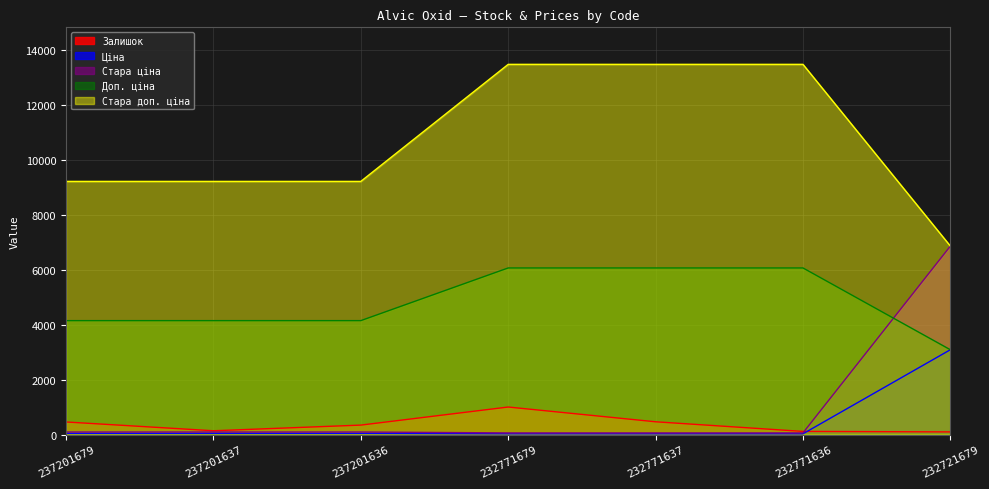

What are all the series names shown in the legend?

Залишок, Ціна, Стара ціна, Доп. ціна, Стара доп. ціна